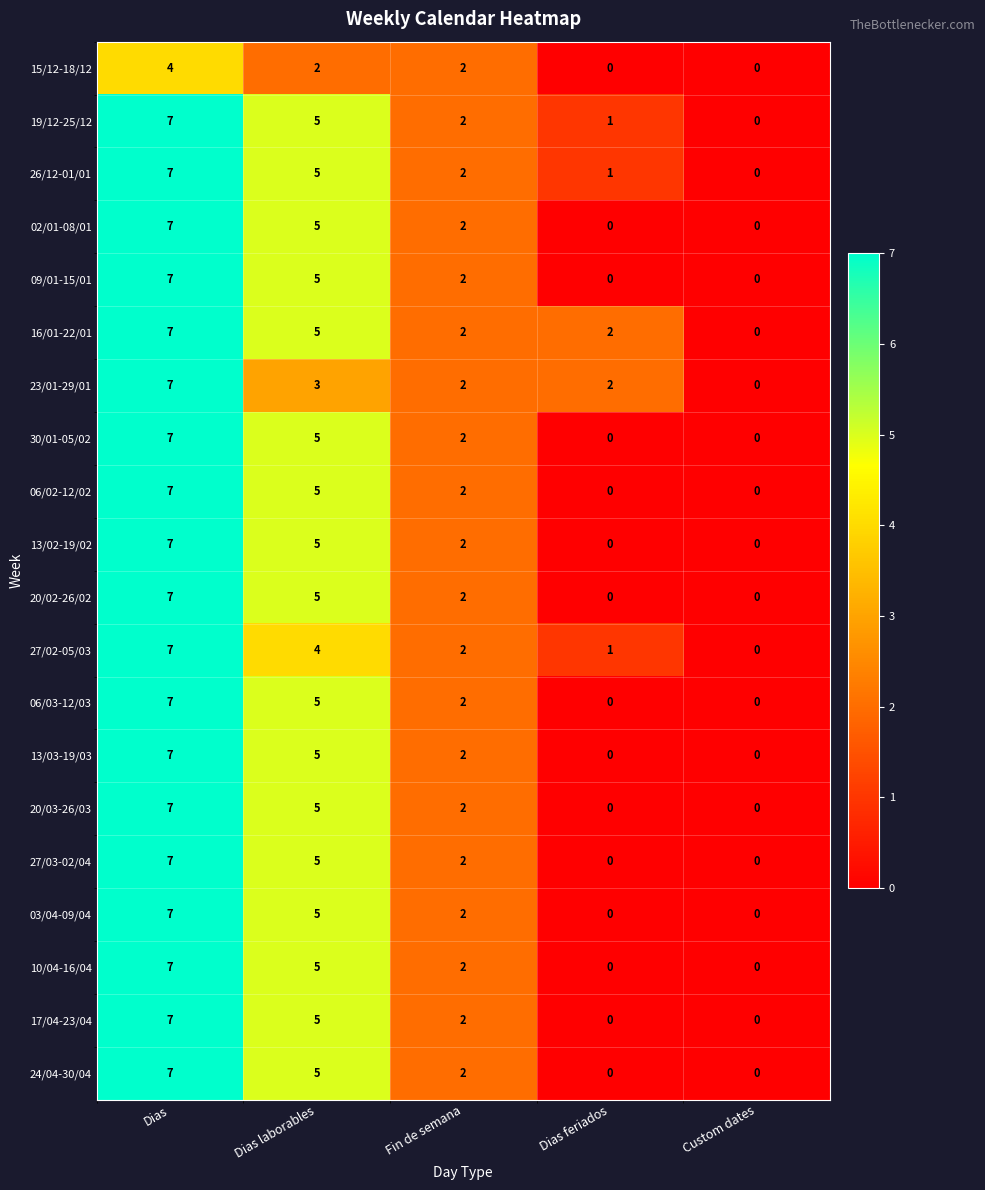

At how many categories does at least one series exceed 6?

1